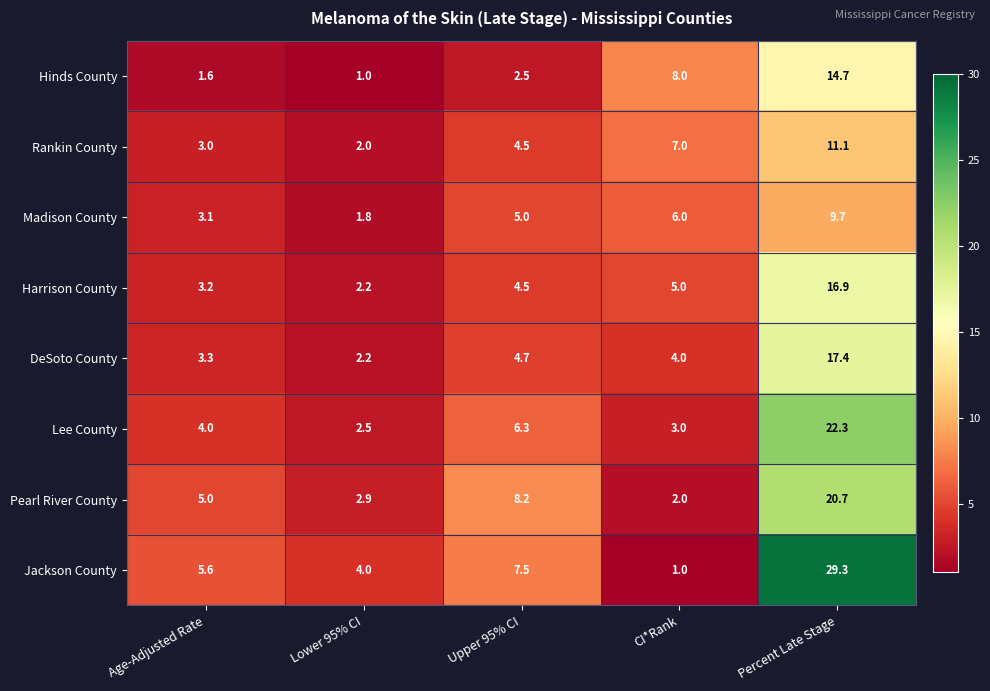

Read the Jackson County value at Age-Adjusted Rate.

5.6